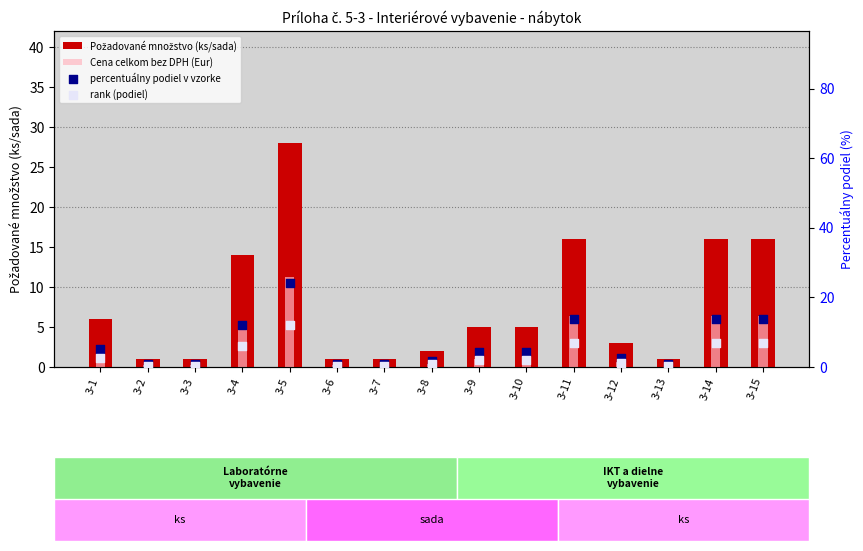

At which category is the sum across all series the highest?

3-5